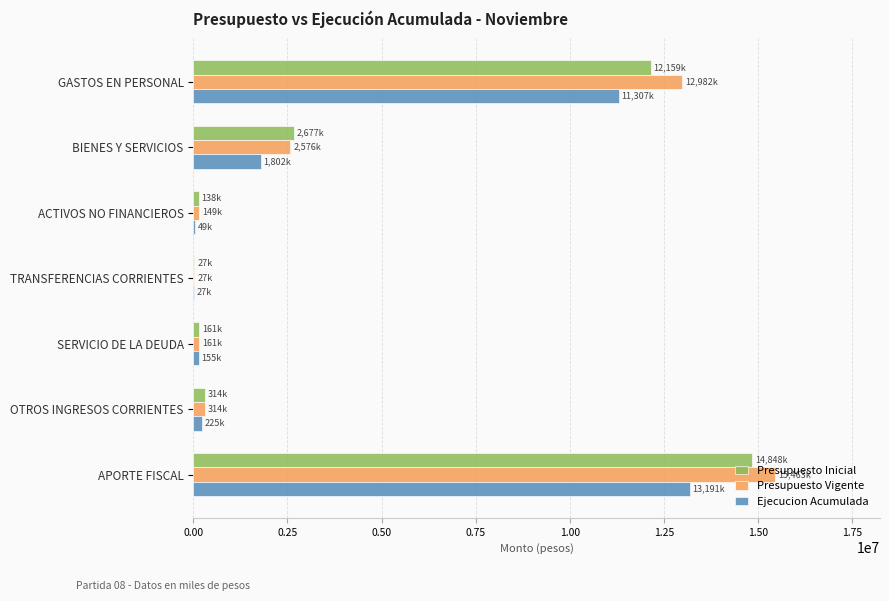

What is the maximum value shown in the chart?

15463486